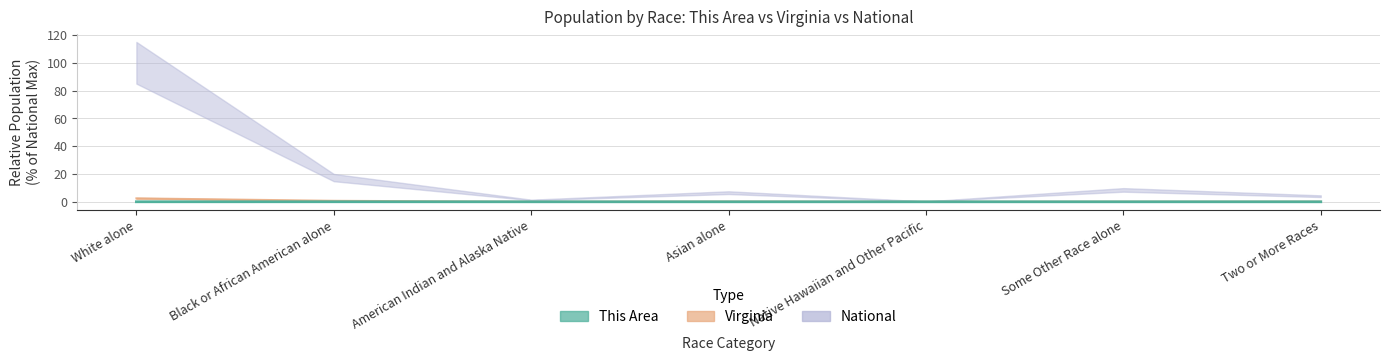

What is the sum of the National values at Asian alone and Native Hawaiian and Other Pacific?

6.8